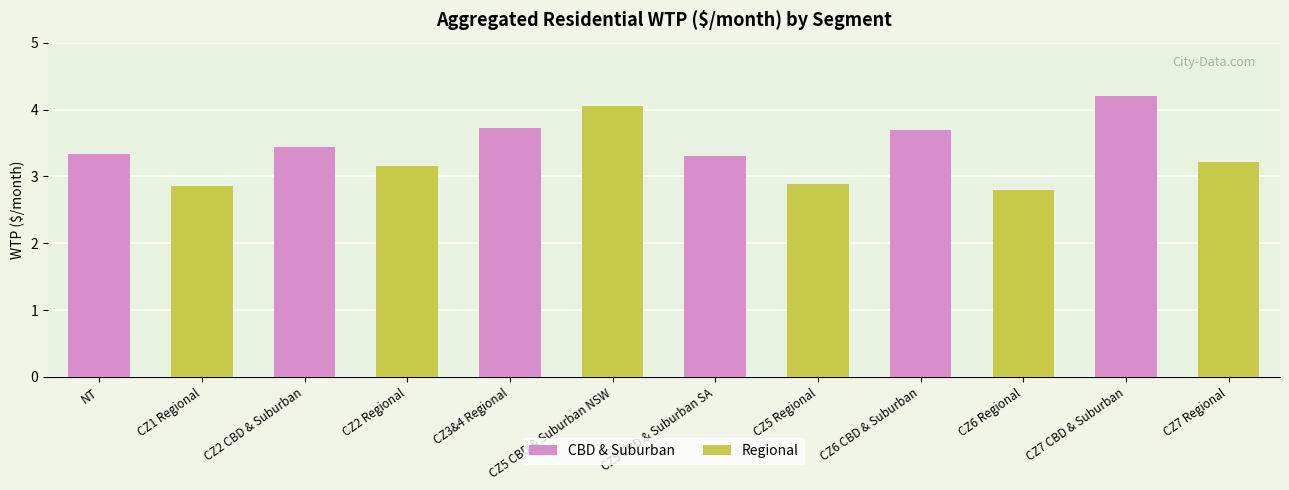

What is the maximum value shown in the chart?

4.2